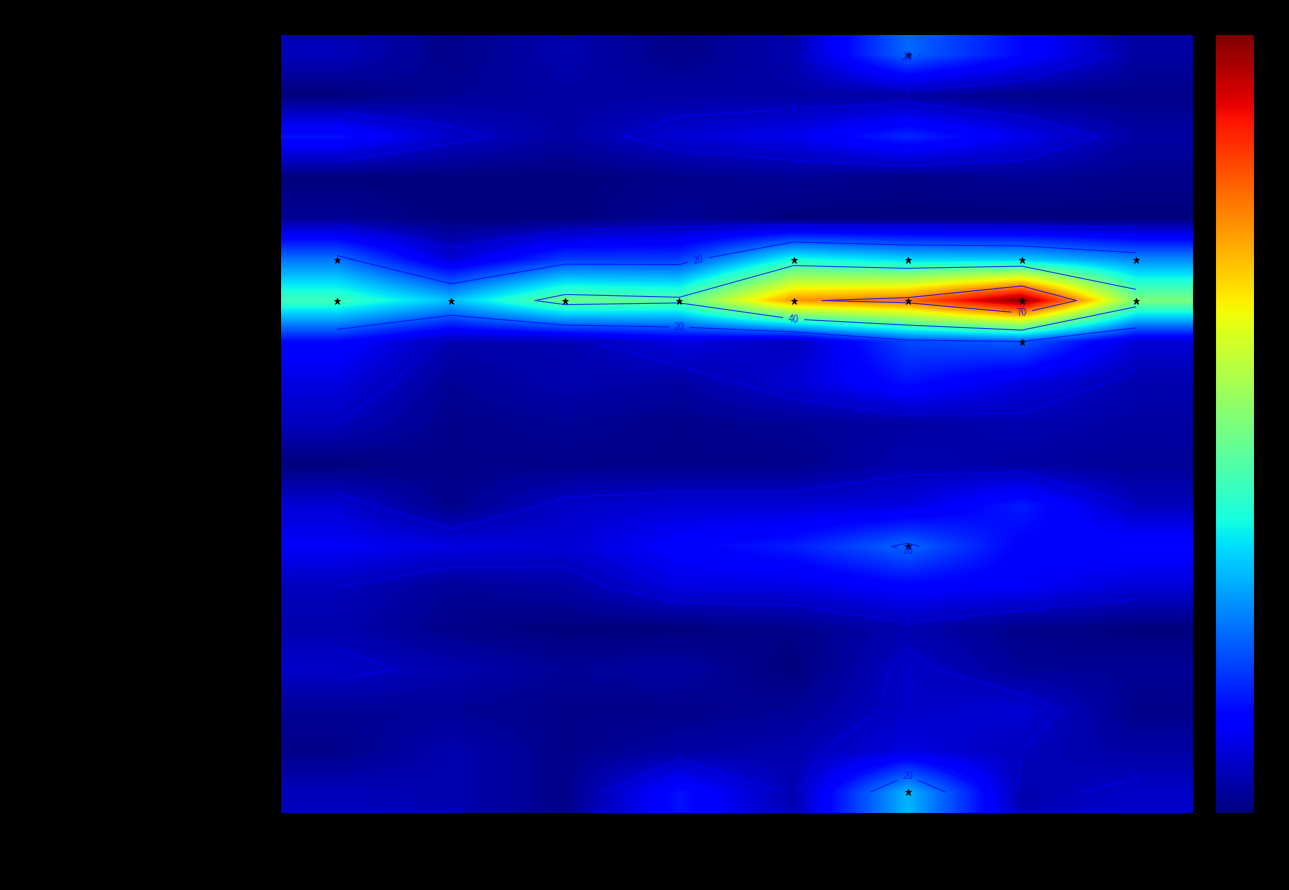

How many positive values does the Обеспечение электрической энергией series have?

5